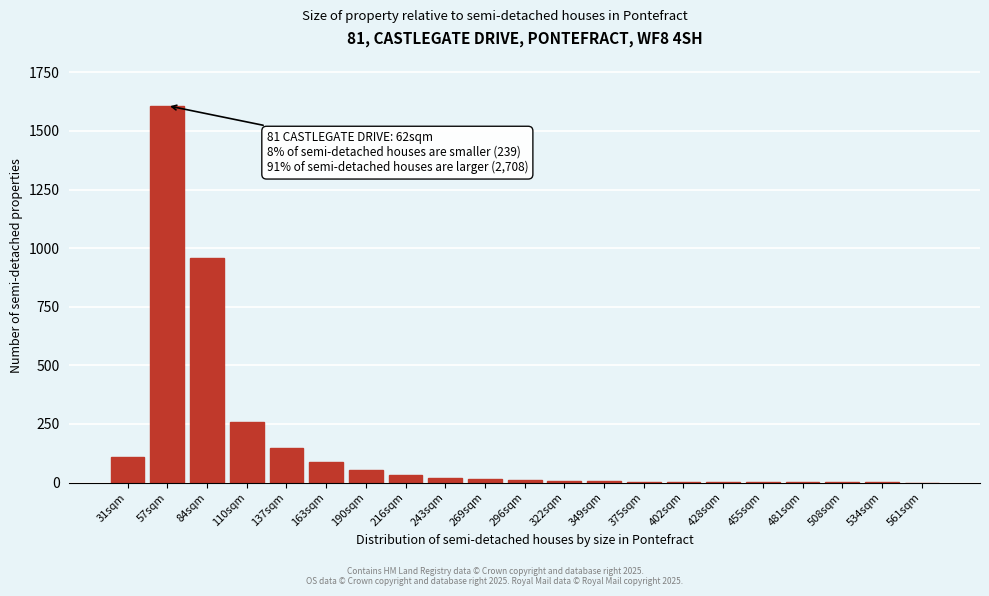

True or false: the data shows 2452 at 57sqm.

False